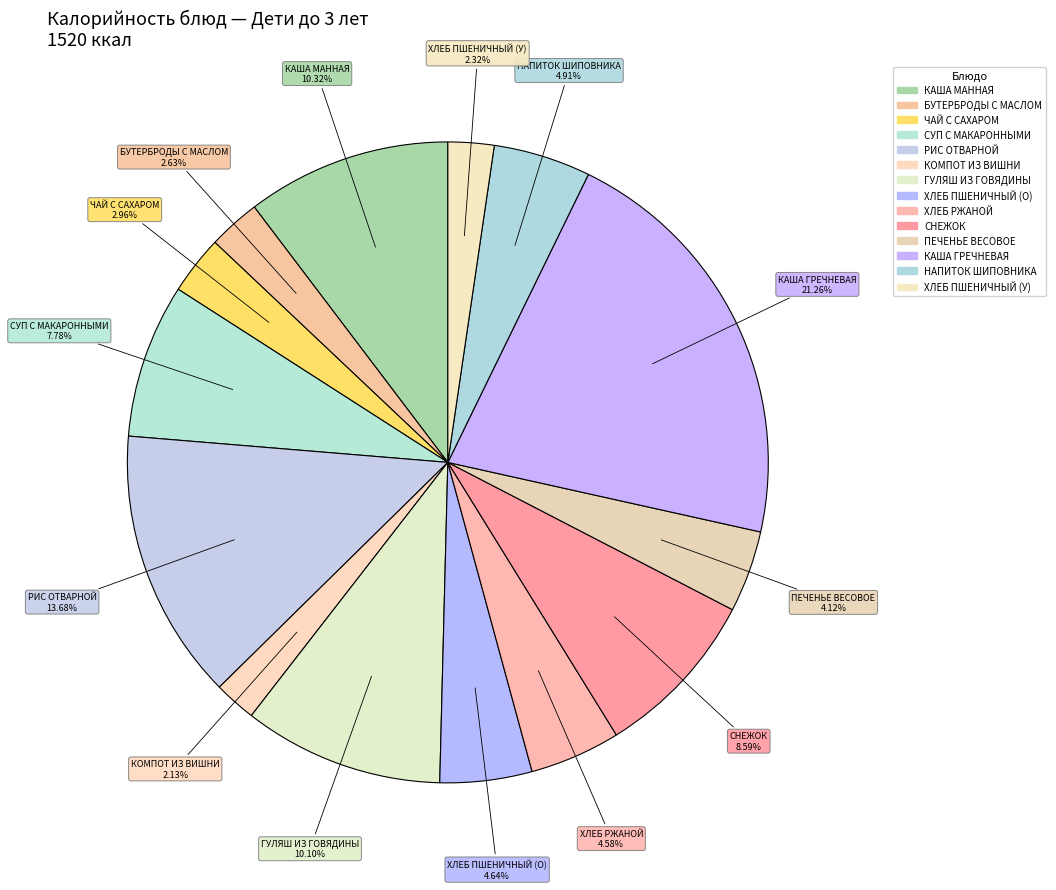

Count the number of slices in the pie.

14